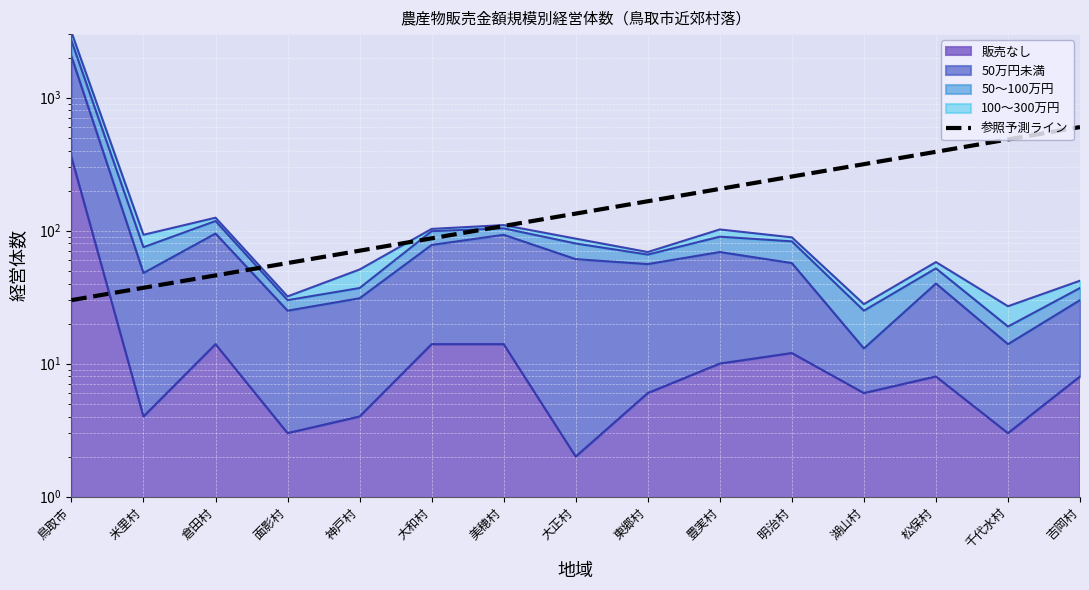

Reading left to right, list all the values displayed in this chart.

30.0	37.2	46.0	57.0	70.6	87.5	108.3	134.2	166.2	205.8	254.9	315.8	391.1	484.4	600.0